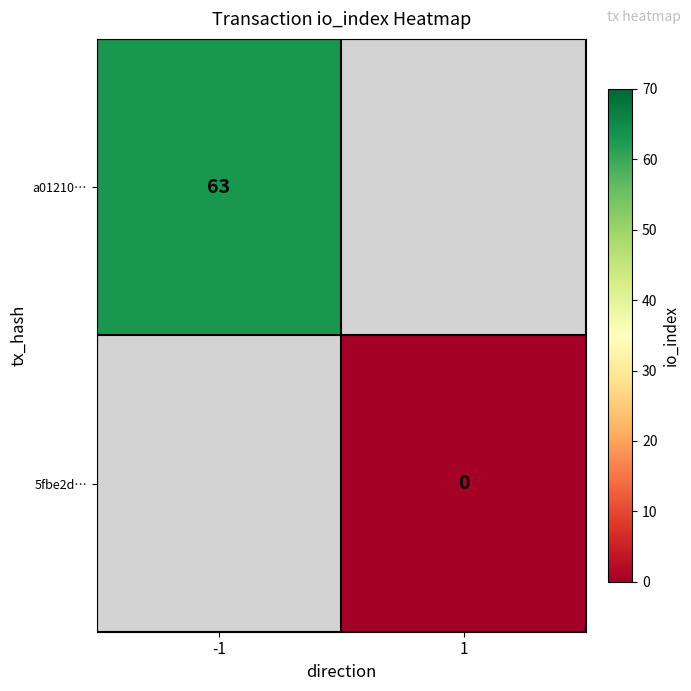

The a01210… series shows 63 at -1. True or false?

True